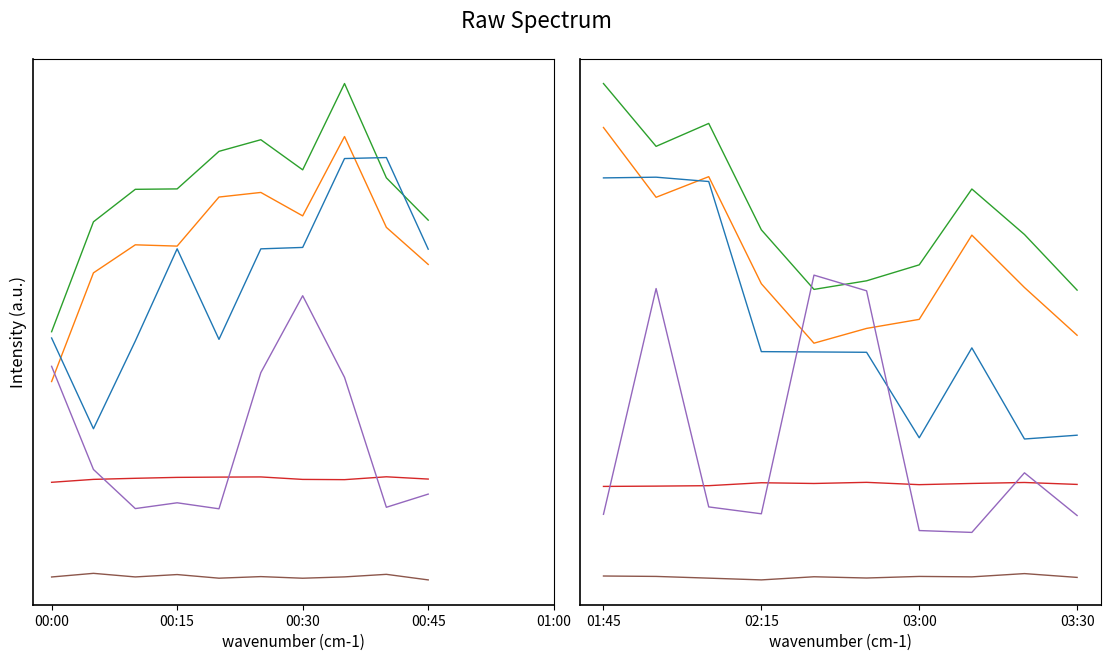

What is the total value across all series at 02:15?

3.9